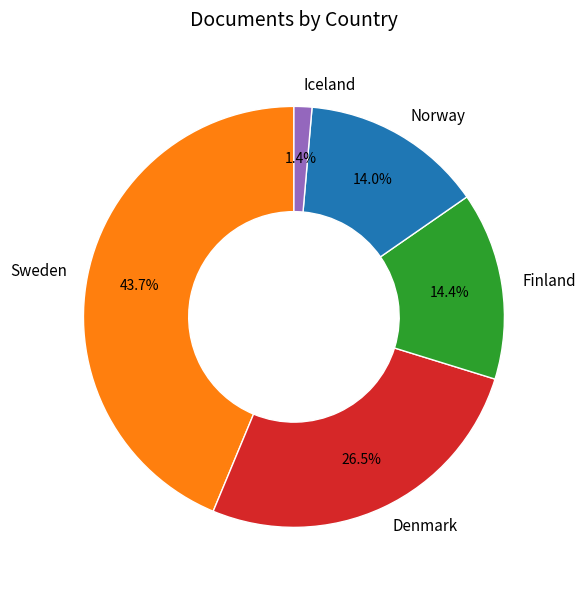

Is there any slice that represents more than half of the pie?

No